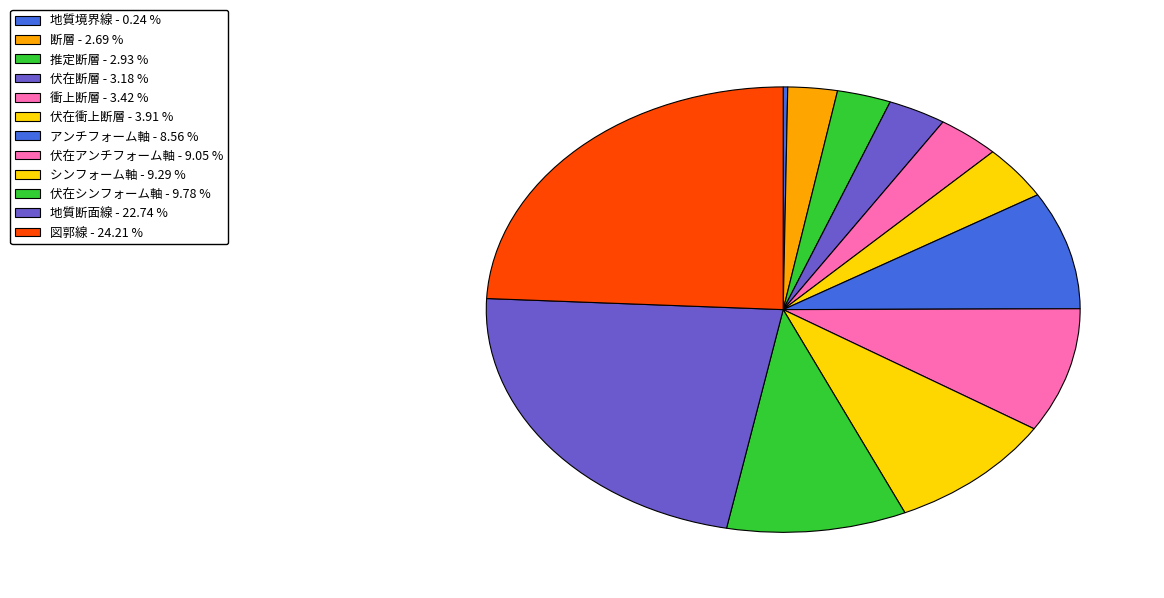

To the nearest percent, what portion does 伏在アンチフォーム軸 represent?

9%